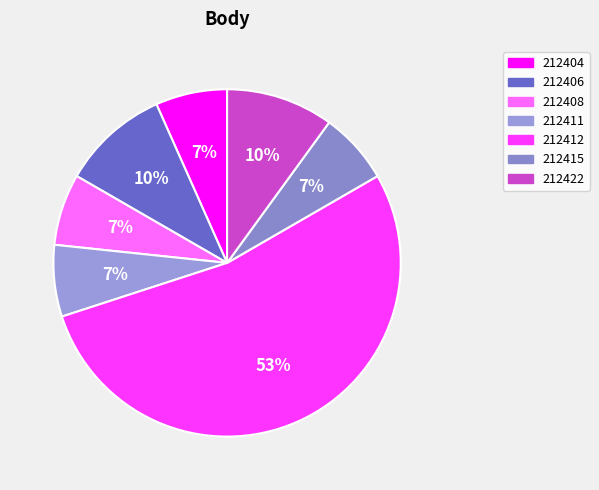

Is it true that 212404 is 7% of the pie?

True